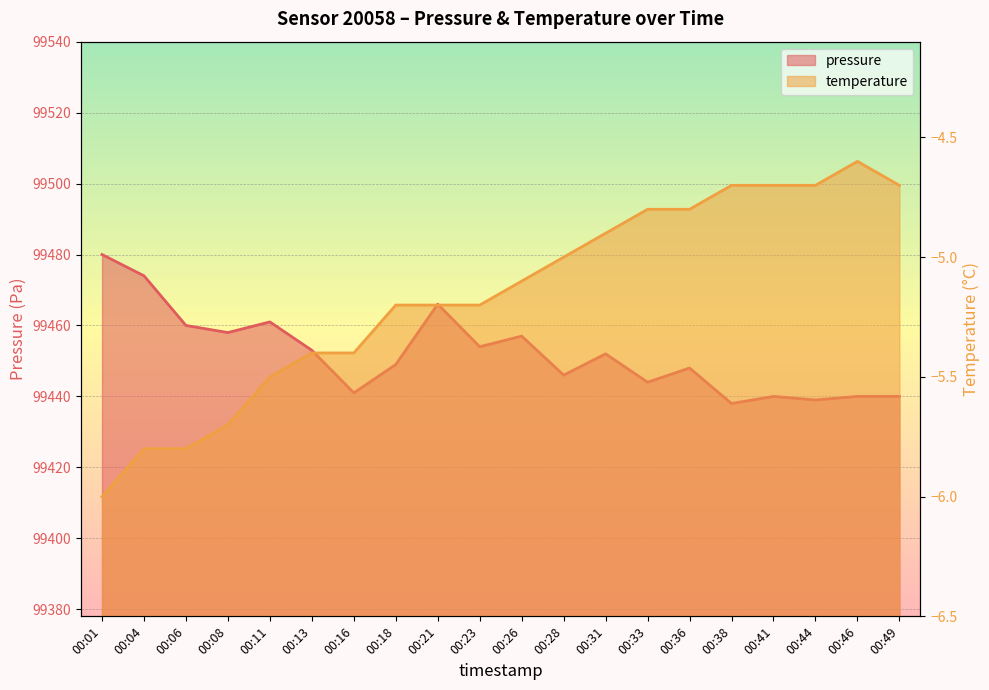

Which series has the widest spread of values?

pressure